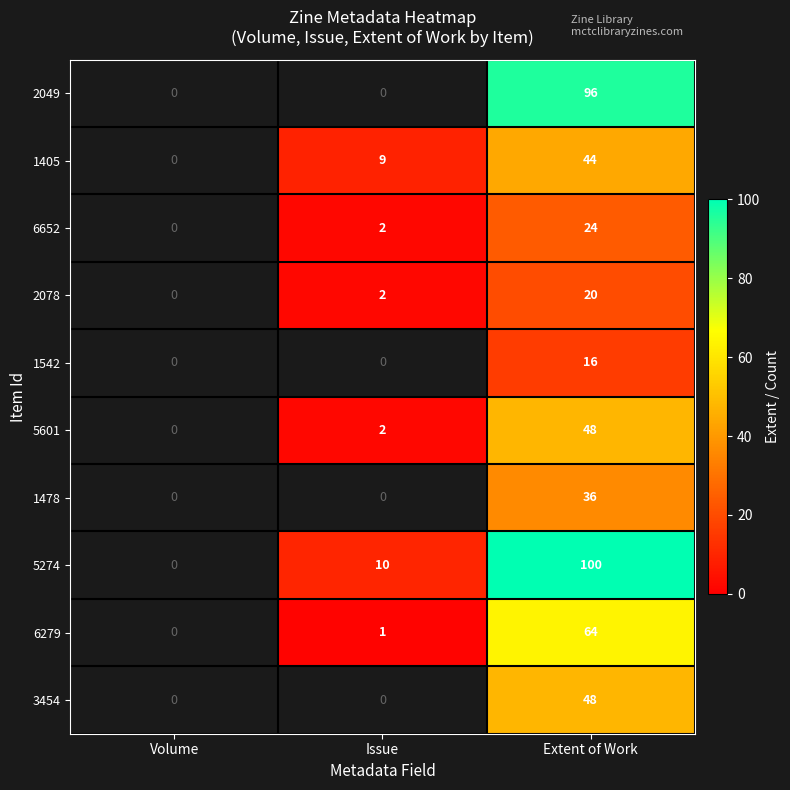

Is the value of 2049 at Extent of Work greater than the value of 6652 at Extent of Work?

Yes